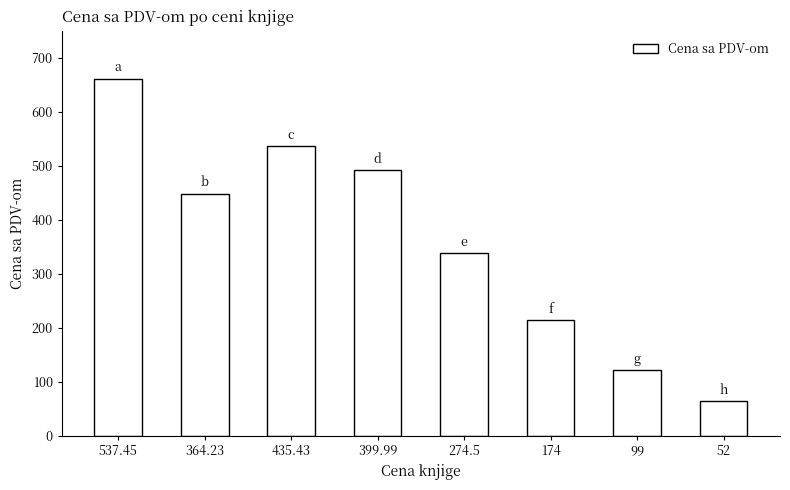

What is the difference between the second highest and minimum values?

471.6